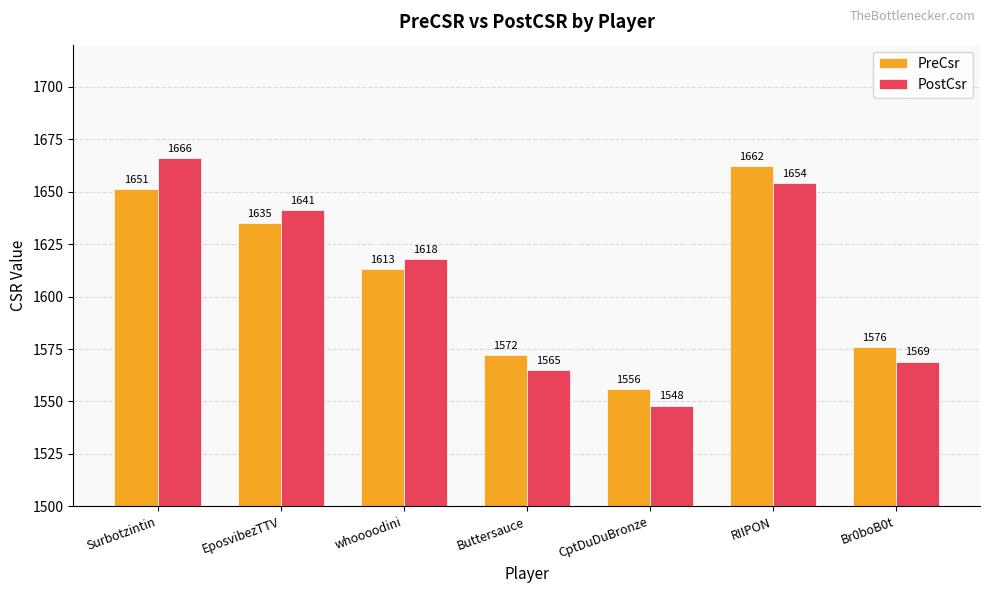

What is the difference between the PreCsr values at RIIPON and CptDuDuBronze?

106